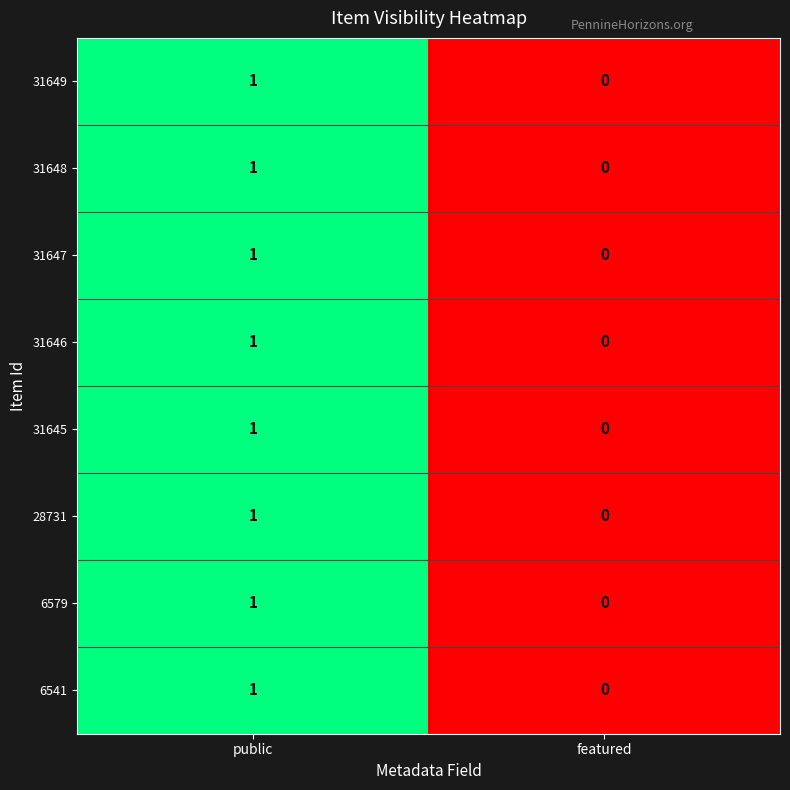

Is it true that 6541 equals 0 at public?

False